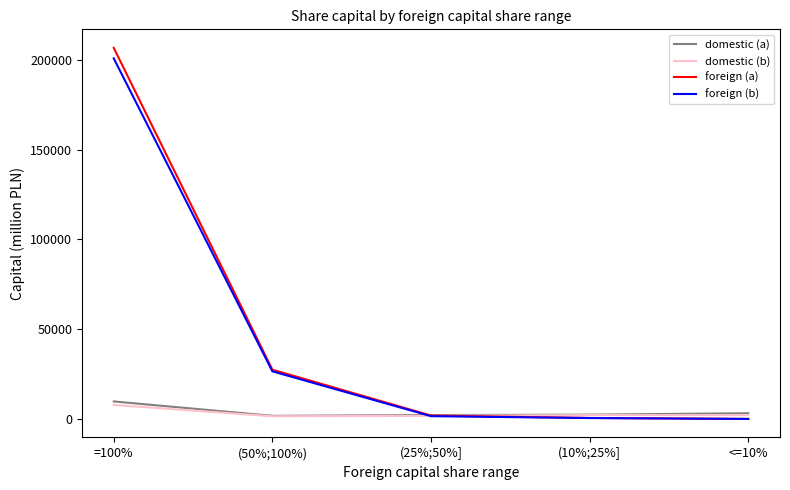

Which series changed the most between =100% and (25%;50%]?

foreign (a)